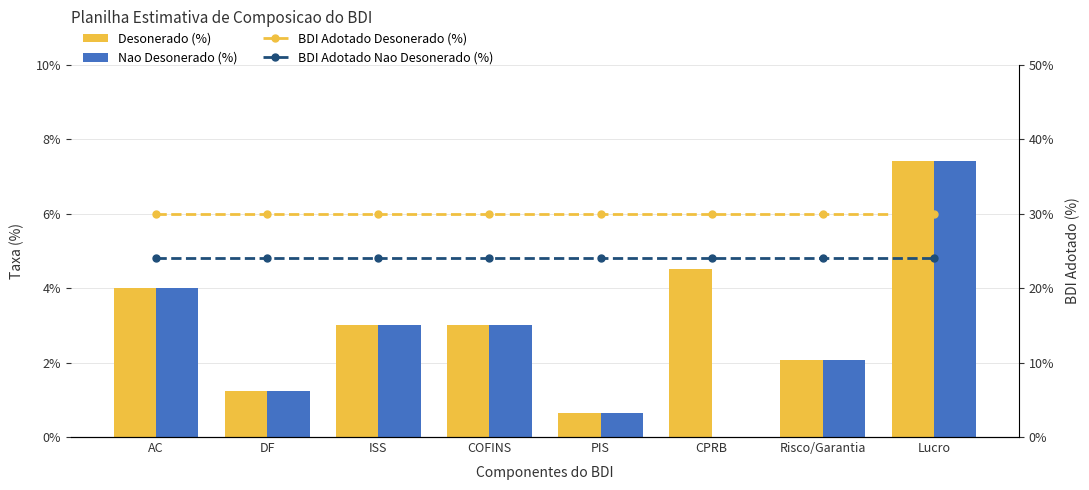

Reading left to right, transcribe all the data shown in this chart.

Desonerado (%): AC=4.0	DF=1.2	ISS=3.0	COFINS=3.0	PIS=0.7	CPRB=4.5	Risco/Garantia=2.1	Lucro=7.4
Nao Desonerado (%): AC=4.0	DF=1.2	ISS=3.0	COFINS=3.0	PIS=0.7	CPRB=0.0	Risco/Garantia=2.1	Lucro=7.4
BDI Adotado Desonerado (%): AC=30.0	DF=30.0	ISS=30.0	COFINS=30.0	PIS=30.0	CPRB=30.0	Risco/Garantia=30.0	Lucro=30.0
BDI Adotado Nao Desonerado (%): AC=24.0	DF=24.0	ISS=24.0	COFINS=24.0	PIS=24.0	CPRB=24.0	Risco/Garantia=24.0	Lucro=24.0